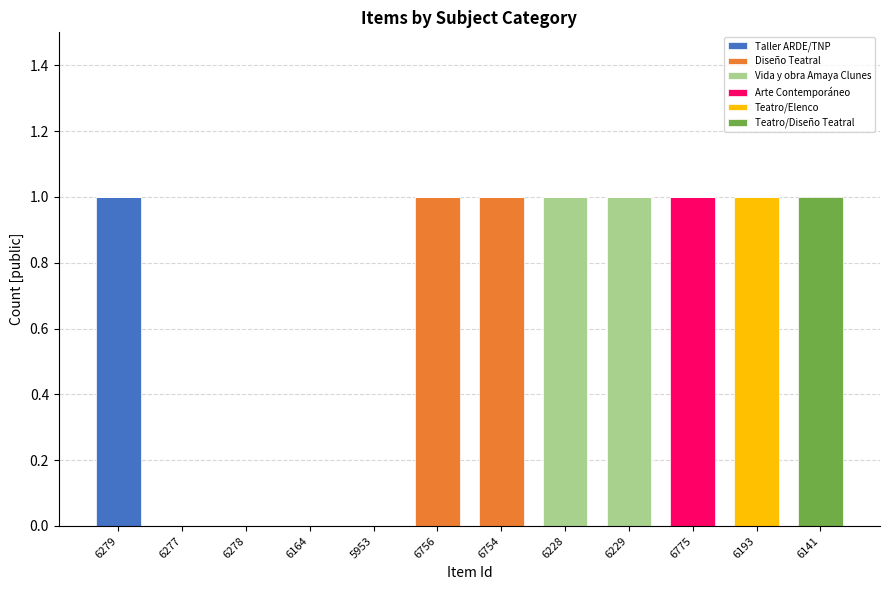

At which label does Taller ARDE/TNP reach its peak?

6279